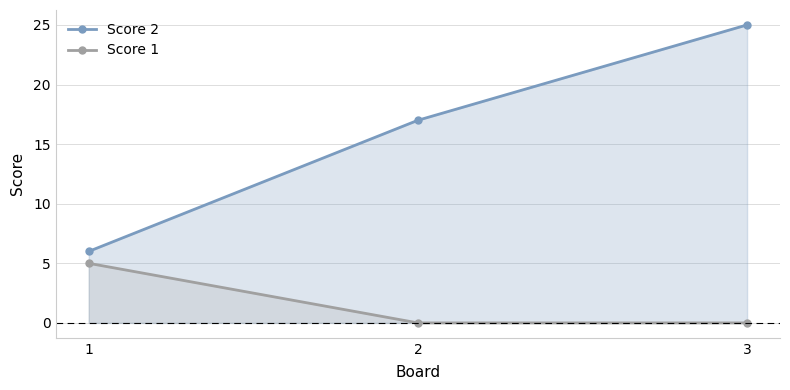

Rank the categories by Score 2 value from lowest to highest.

1, 2, 3